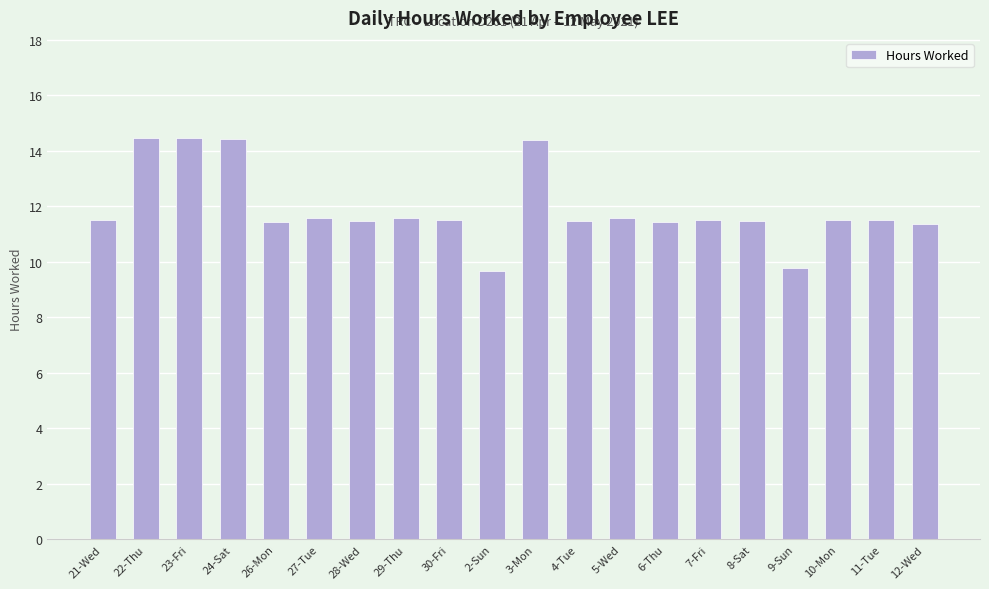

The chart shows a value of 14.4 at 22-Thu. True or false?

True